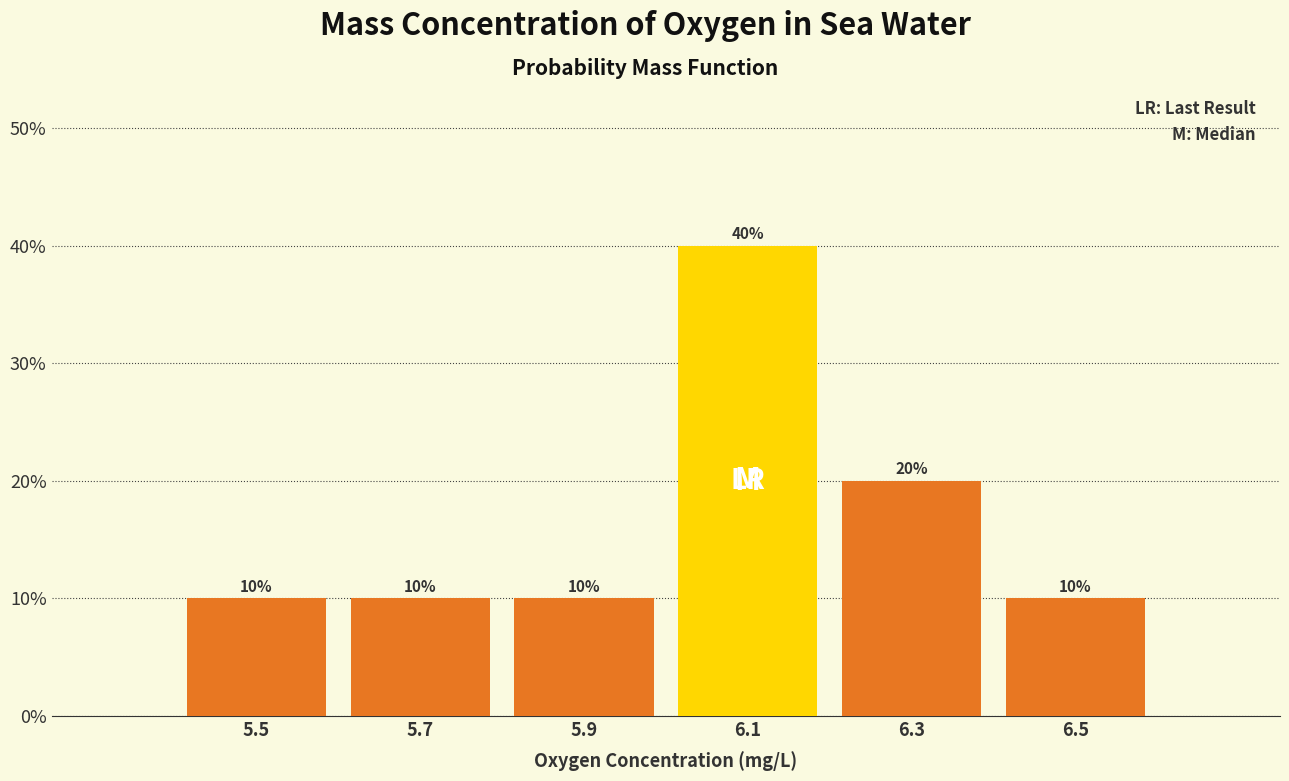

Reading left to right, transcribe this chart: for each bar, give the range it covers on the x-axis and its height.

5.4 to 5.6: 10
5.6 to 5.8: 10
5.8 to 6.0: 10
6.0 to 6.2: 40
6.2 to 6.4: 20
6.4 to 6.6: 10